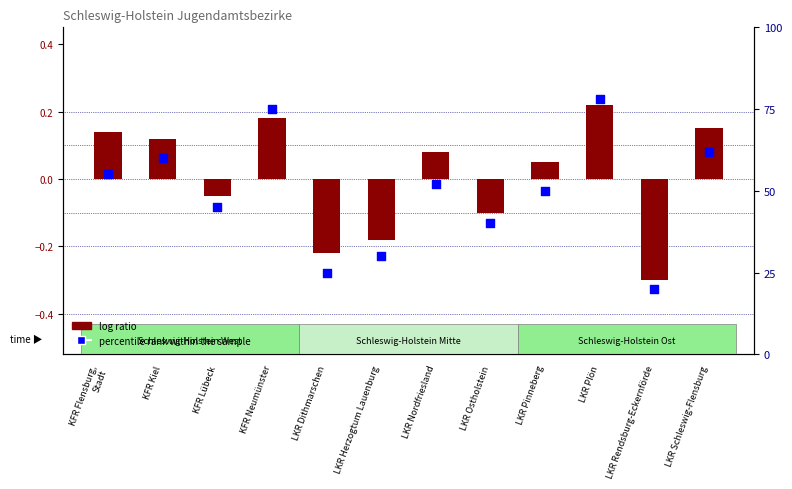

Which series has the widest spread of Y values?

percentile rank within the sample